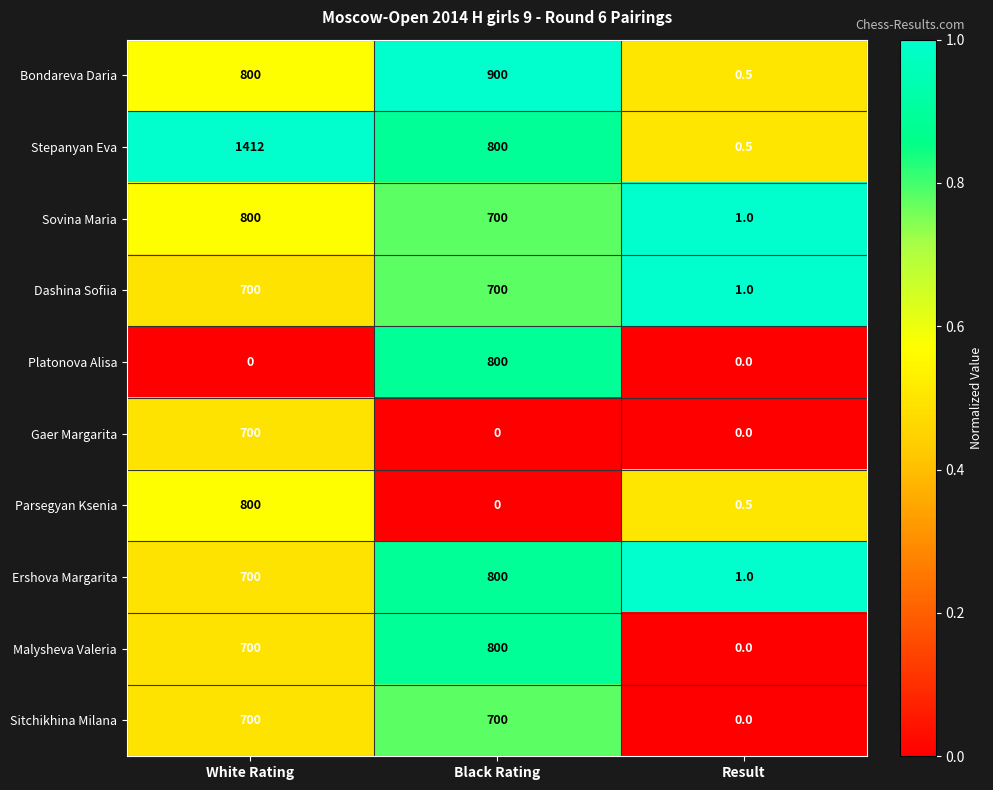

What is the approximate value of Platonova Alisa at Black Rating?

800.0